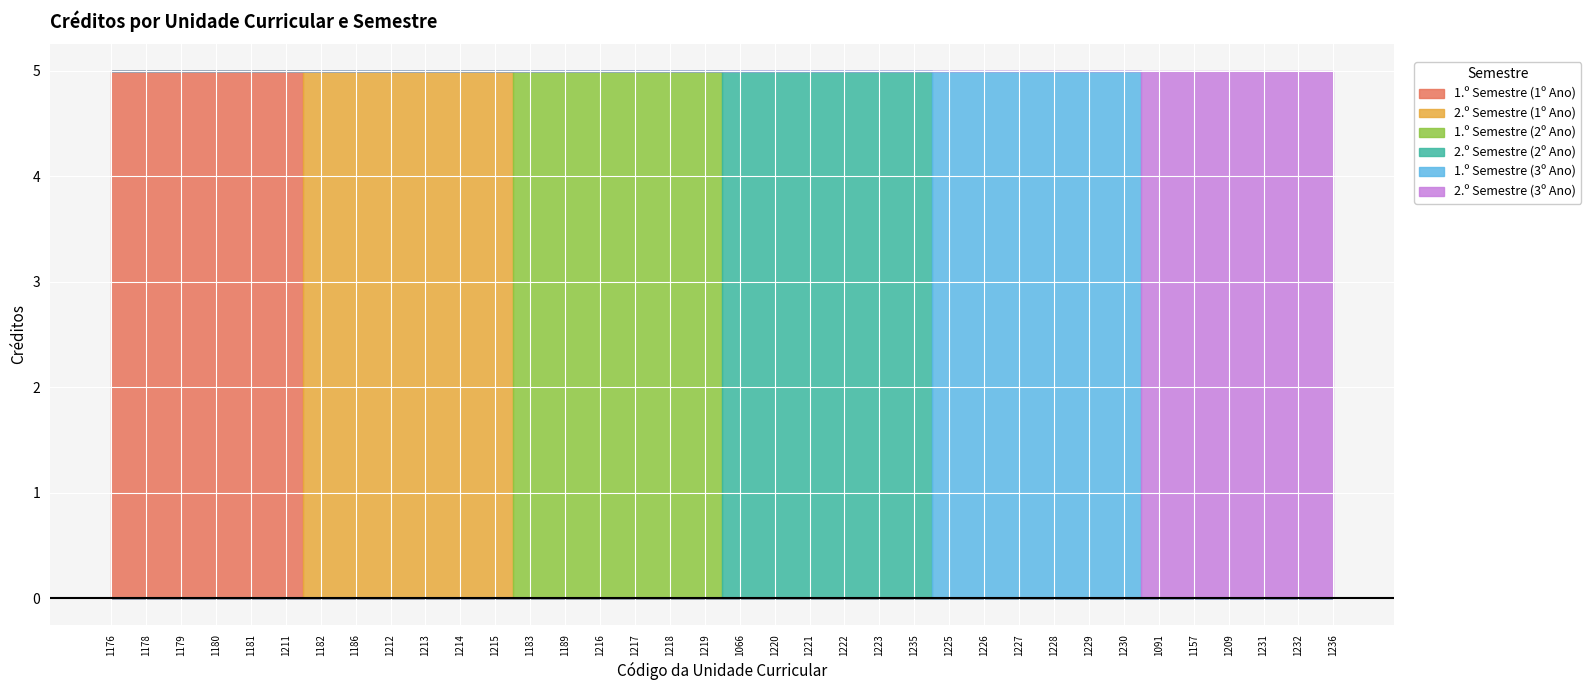

True or false: 2.º Semestre (3º Ano) has more than 2 points higher than both neighbors.

False